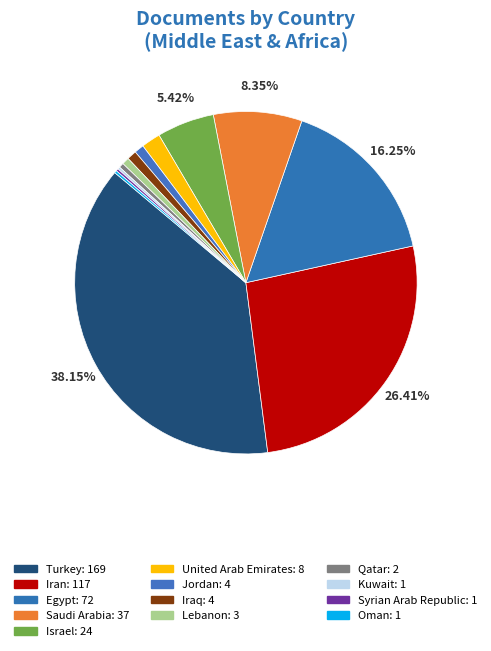

To the nearest percent, what is the average slice percentage?

8%